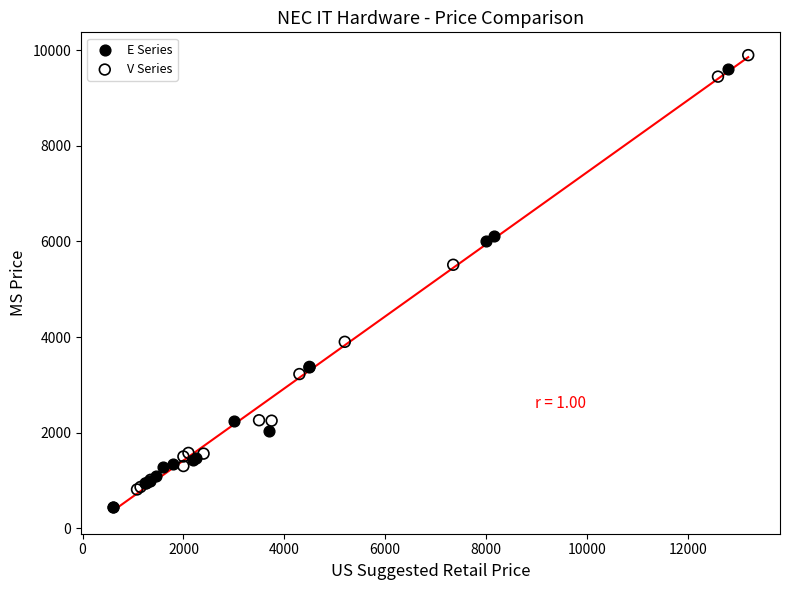

Which series reaches the minimum Y coordinate?

E Series